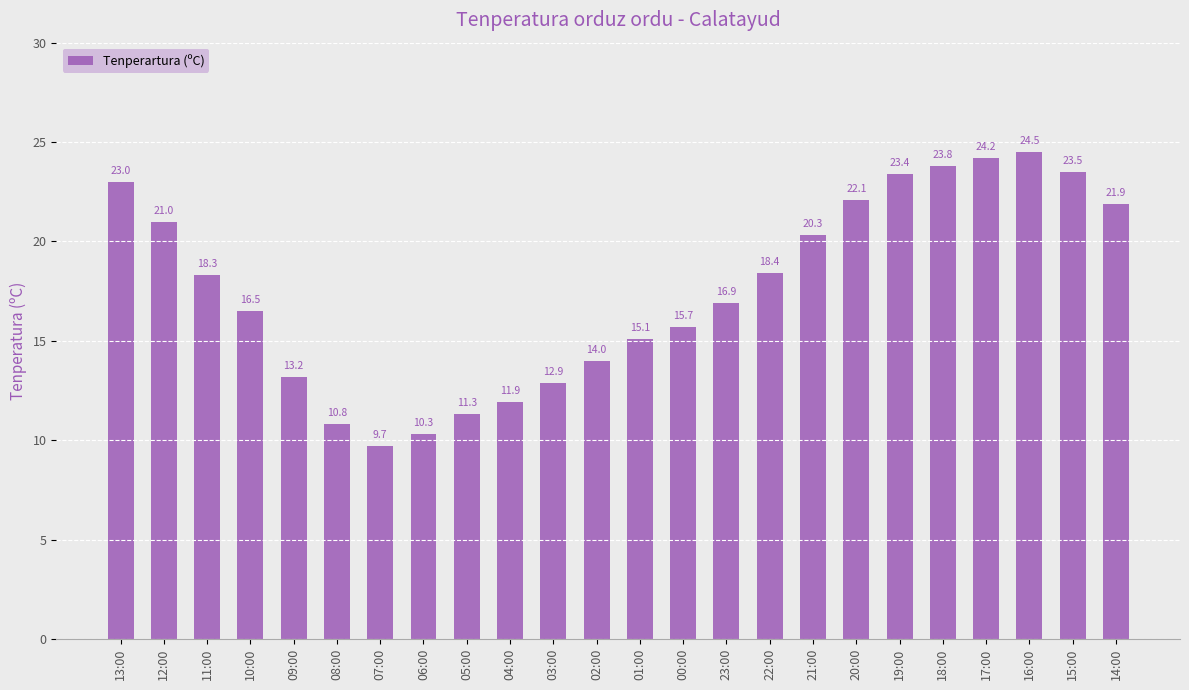

Rank the categories by value from highest to lowest.

16:00, 17:00, 18:00, 15:00, 19:00, 13:00, 20:00, 14:00, 12:00, 21:00, 22:00, 11:00, 23:00, 10:00, 00:00, 01:00, 02:00, 09:00, 03:00, 04:00, 05:00, 08:00, 06:00, 07:00